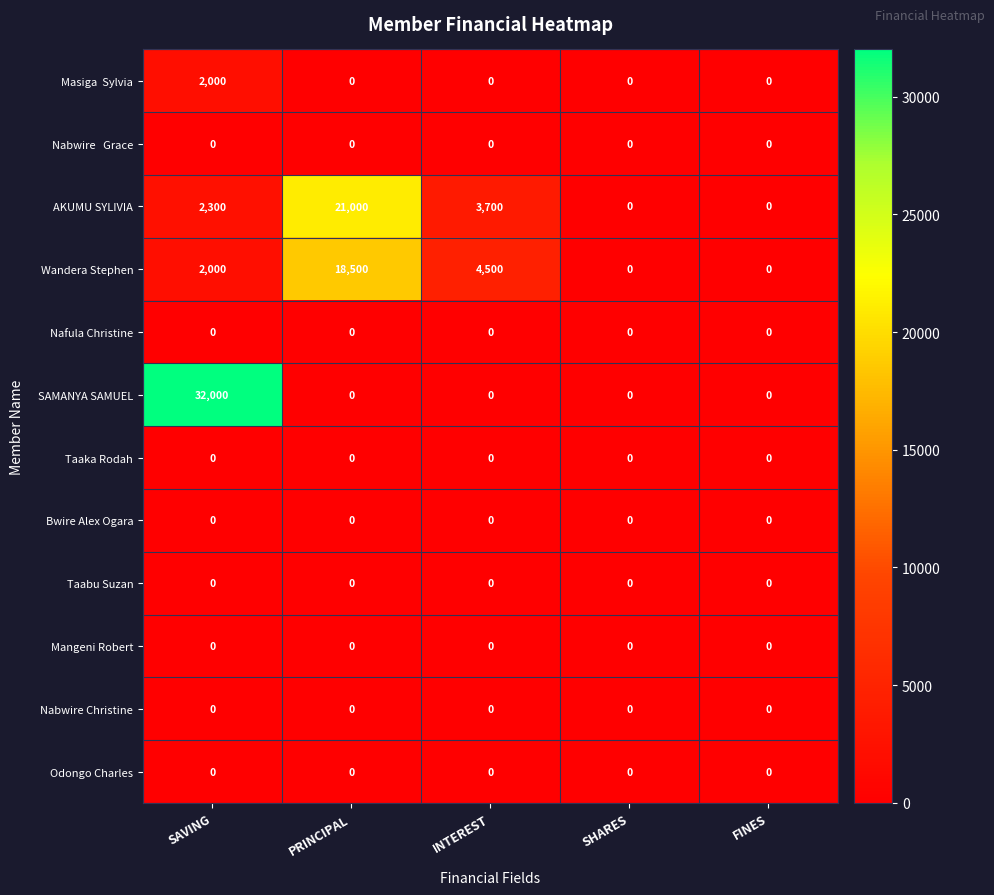

At which category does the chart reach its peak across all series?

SAVING